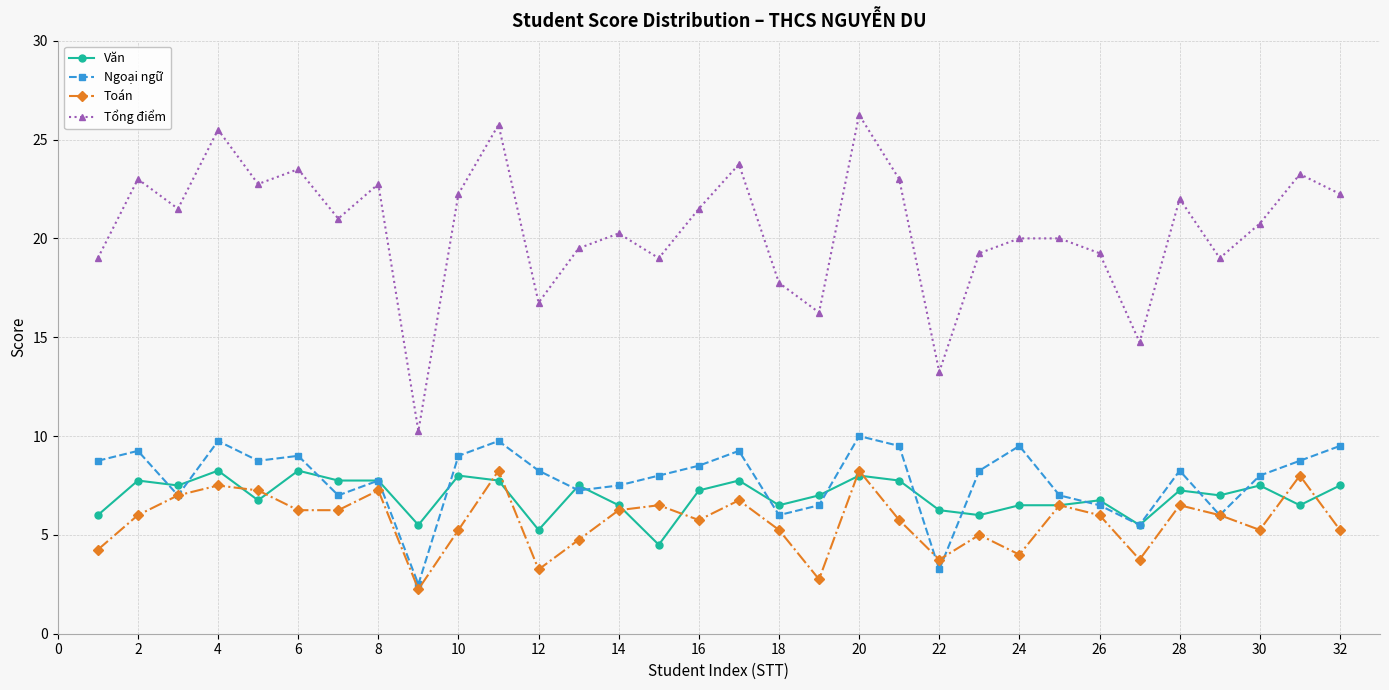

Is this an area chart (filled region under the line)?

No